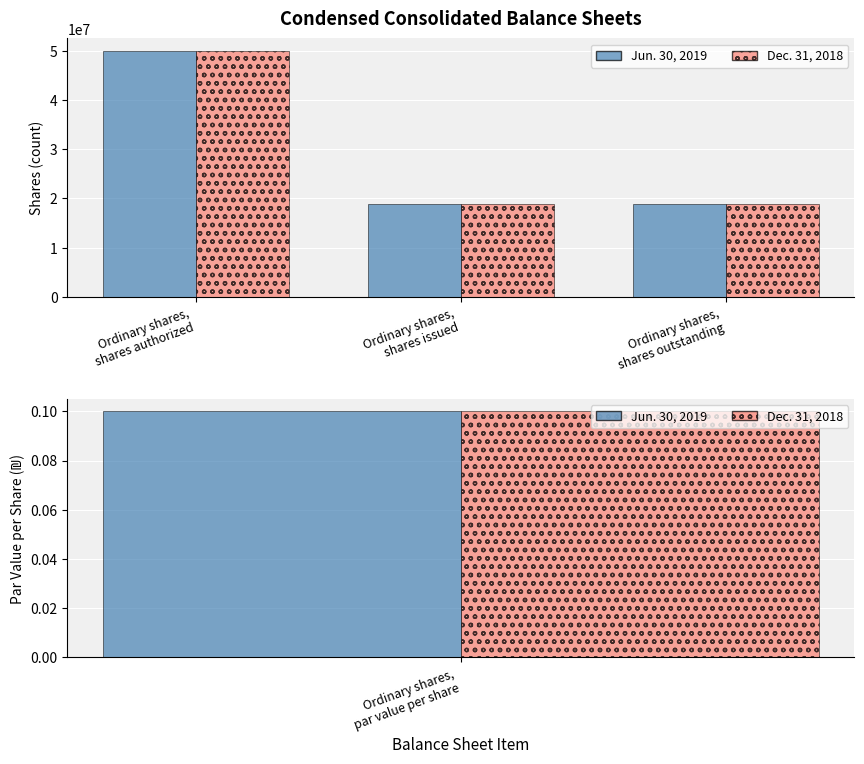

At which category is the sum across all series the highest?

Ordinary shares,
shares authorized